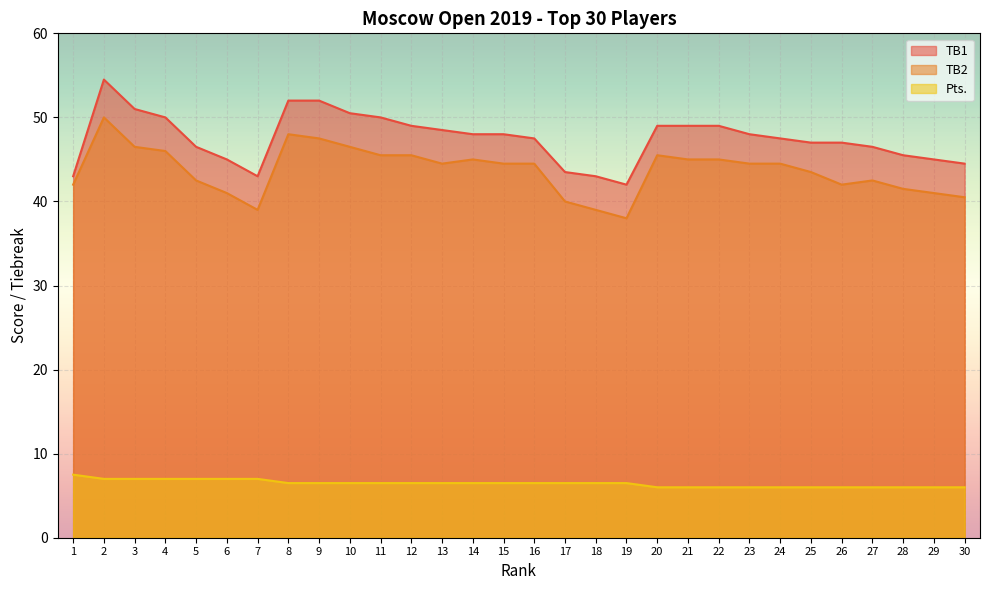

At which label is Pts. closest to 6?

20